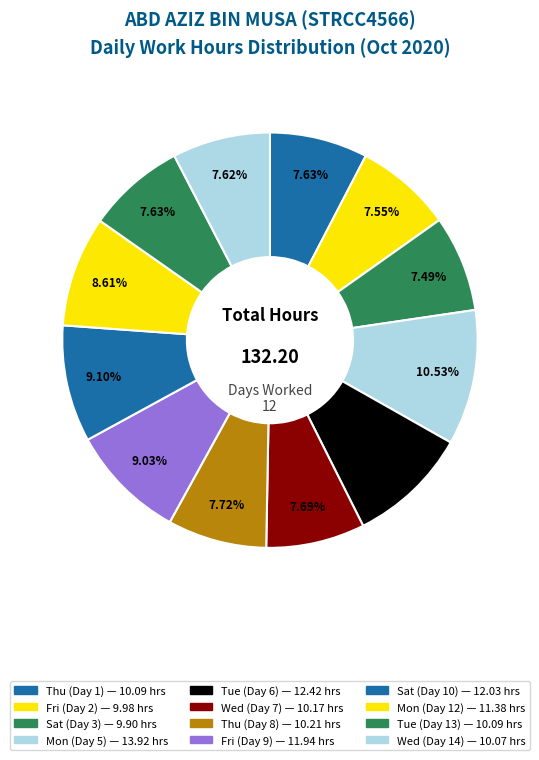

To the nearest percent, what portion does Mon (Day 5) represent?

11%